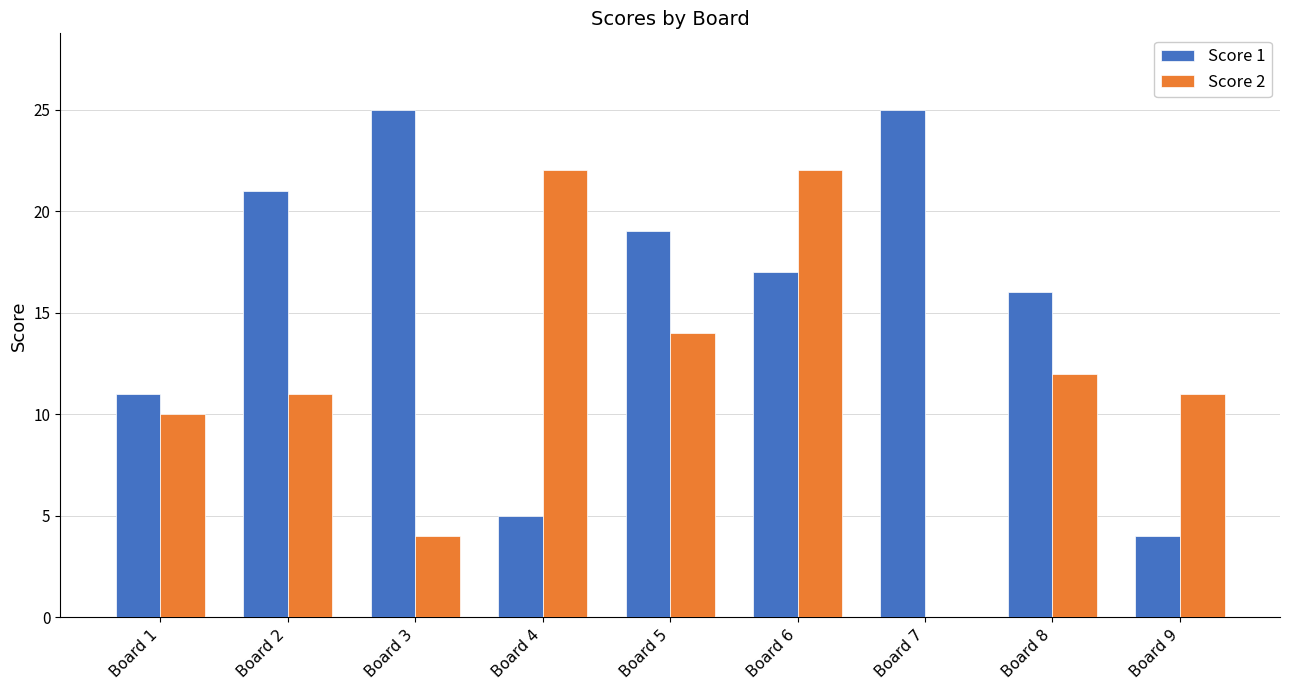

What is the approximate value of Score 1 at Board 3, to the nearest 5?

25